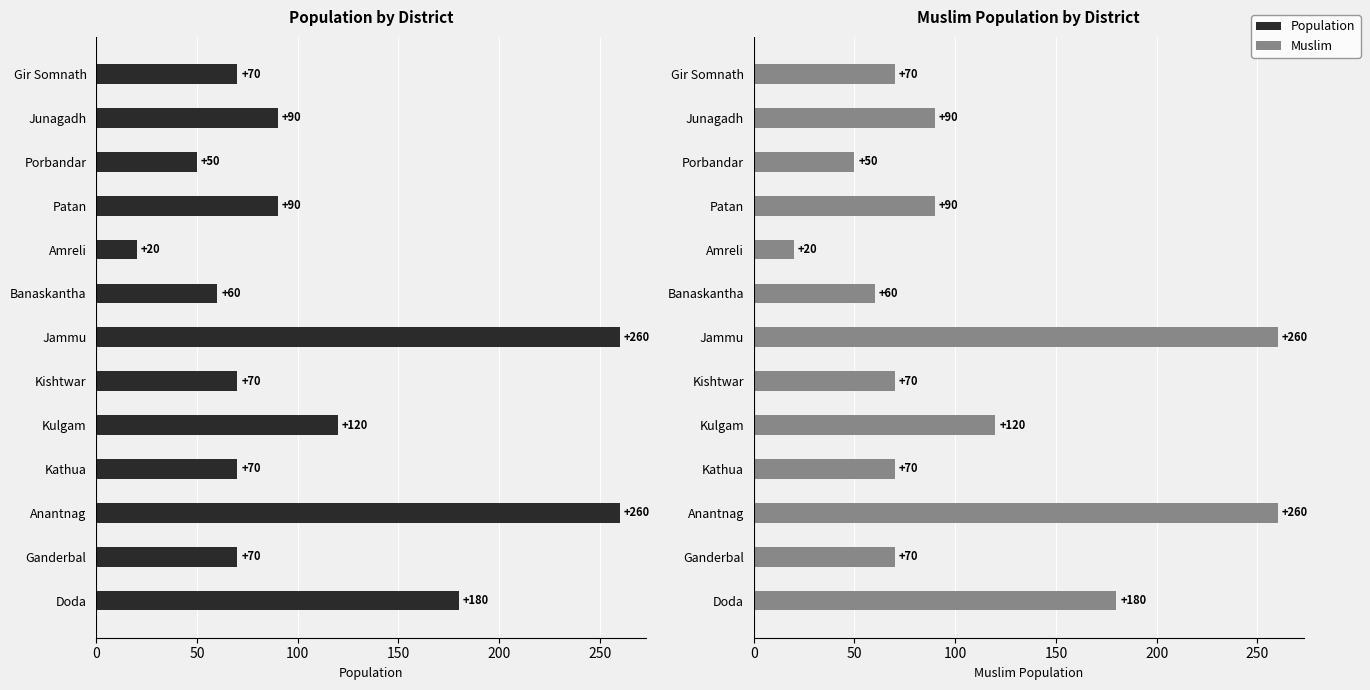

Reading left to right, what are all the values shown in this chart?

Population: 70	90	50	90	20	60	260	70	120	70	260	70	180
Muslim: 70	90	50	90	20	60	260	70	120	70	260	70	180